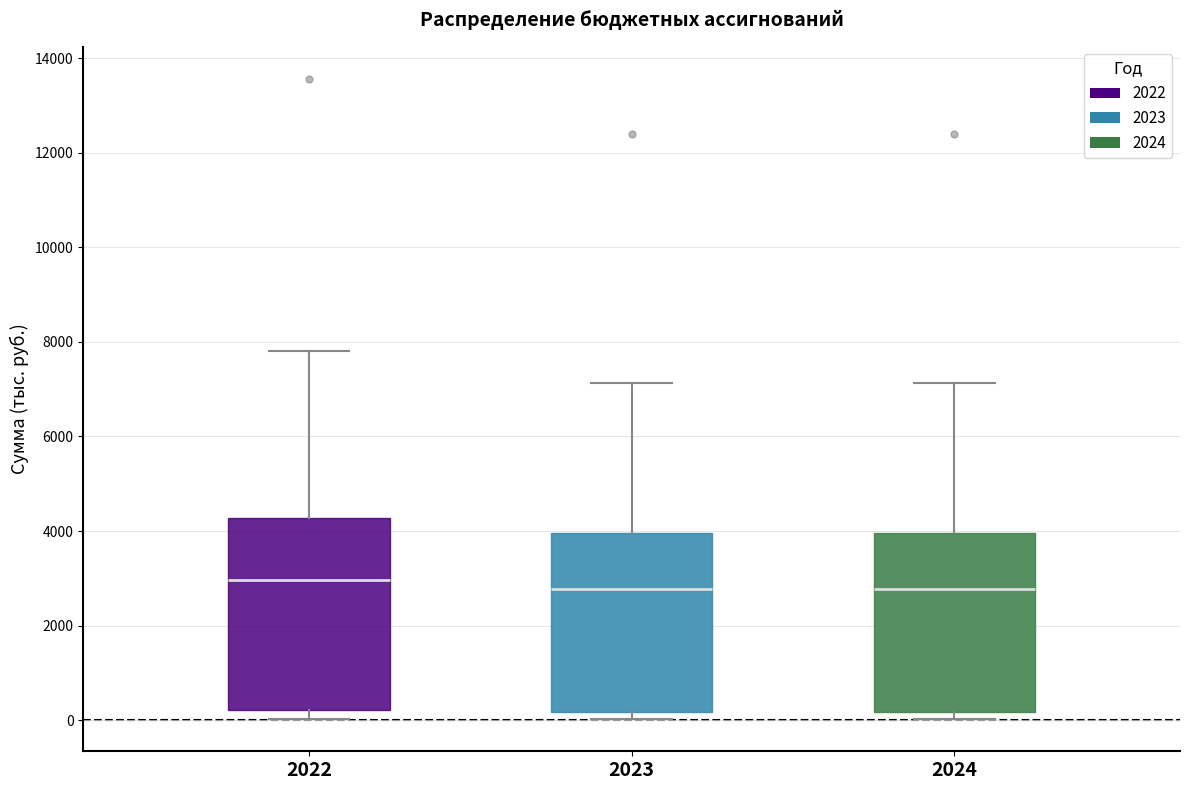

Reading left to right, transcribe this box plot: for each box, give where its median line is, the range the box spans, and where its two whiskers end, as read against the y-axis. The values are not printed on the chart, so give them approximately, as read against the axis.

2022: median 3000, box 200 to 4200, whiskers 0 to 7800
2023: median 2800, box 200 to 4000, whiskers 0 to 7200
2024: median 2800, box 200 to 4000, whiskers 0 to 7200